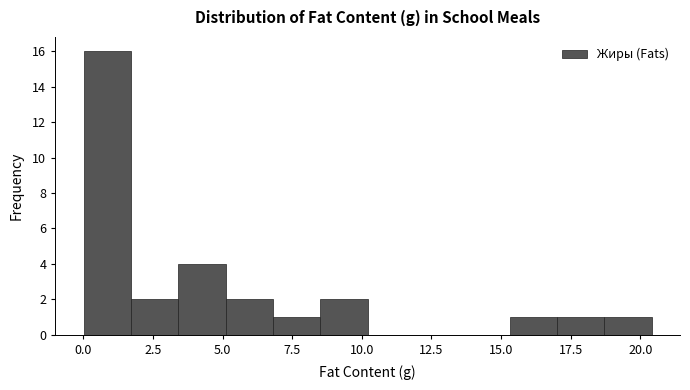

Around what value on the x-axis is the tallest bar? Give the approximate position of its centre, as read against the axis.

1.0